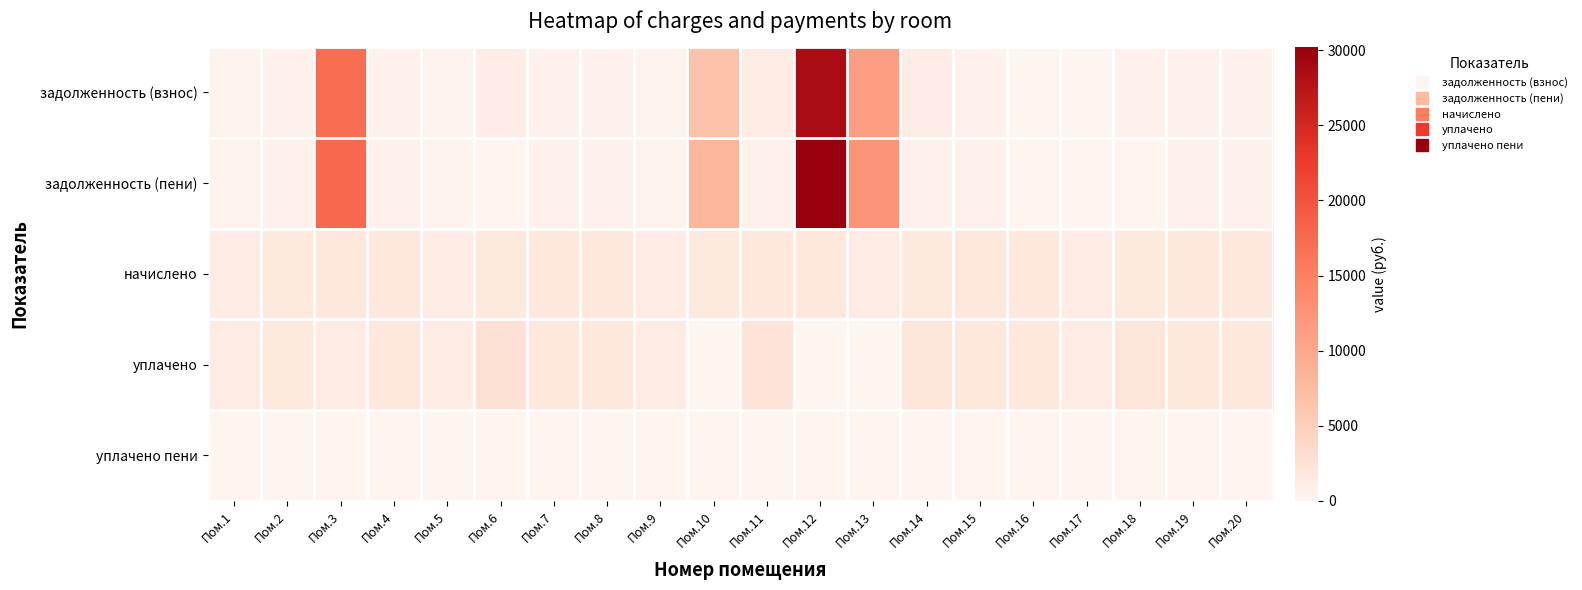

Between Пом.14 and Пом.17, which series saw the biggest shift?

задолженность (взнос)